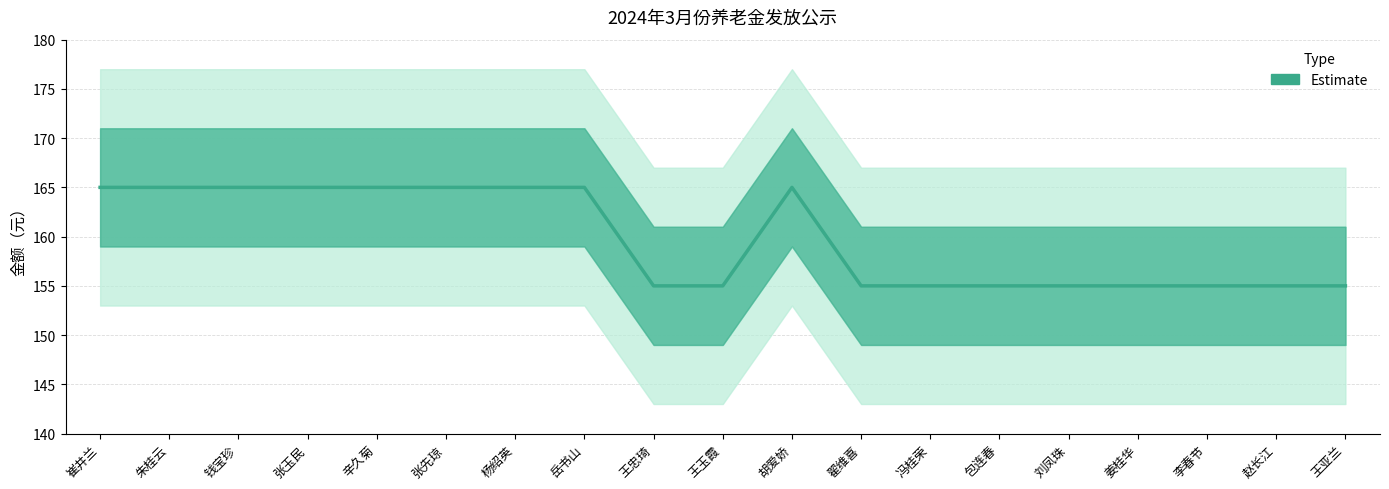

What is the minimum value shown in the chart?

155